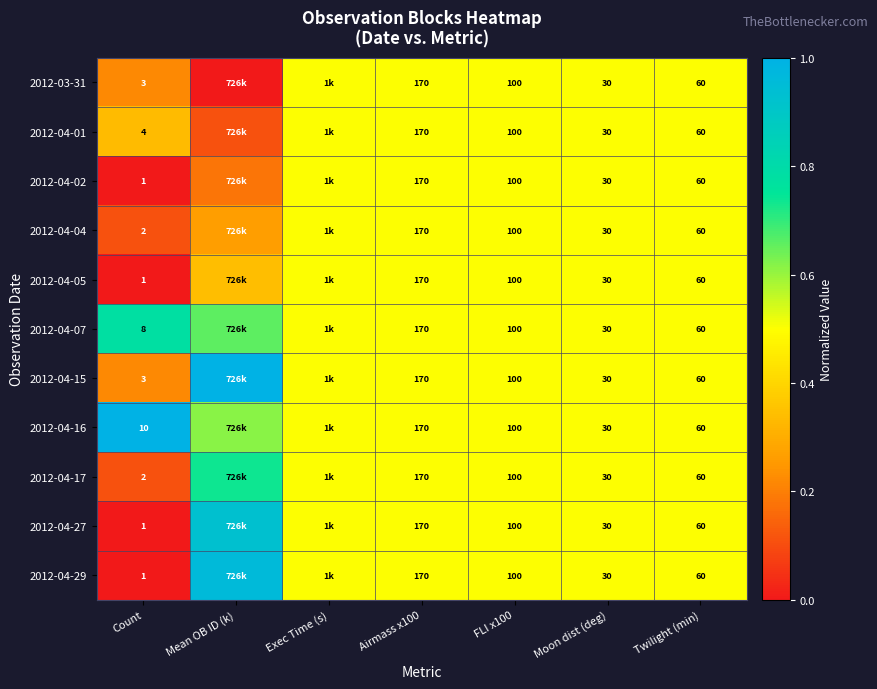

Is the value of 2012-04-07 at FLI x100 greater than the value of 2012-04-04 at Airmass x100?

No